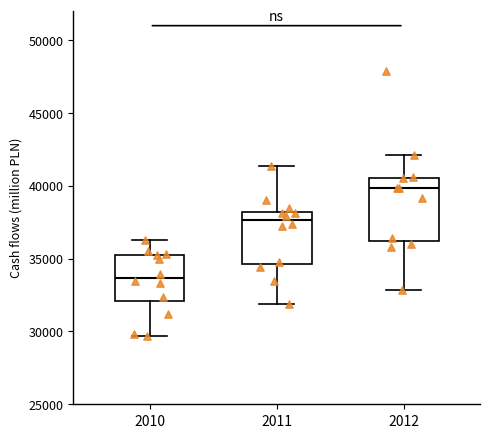

Which box has the lowest median line?

2010